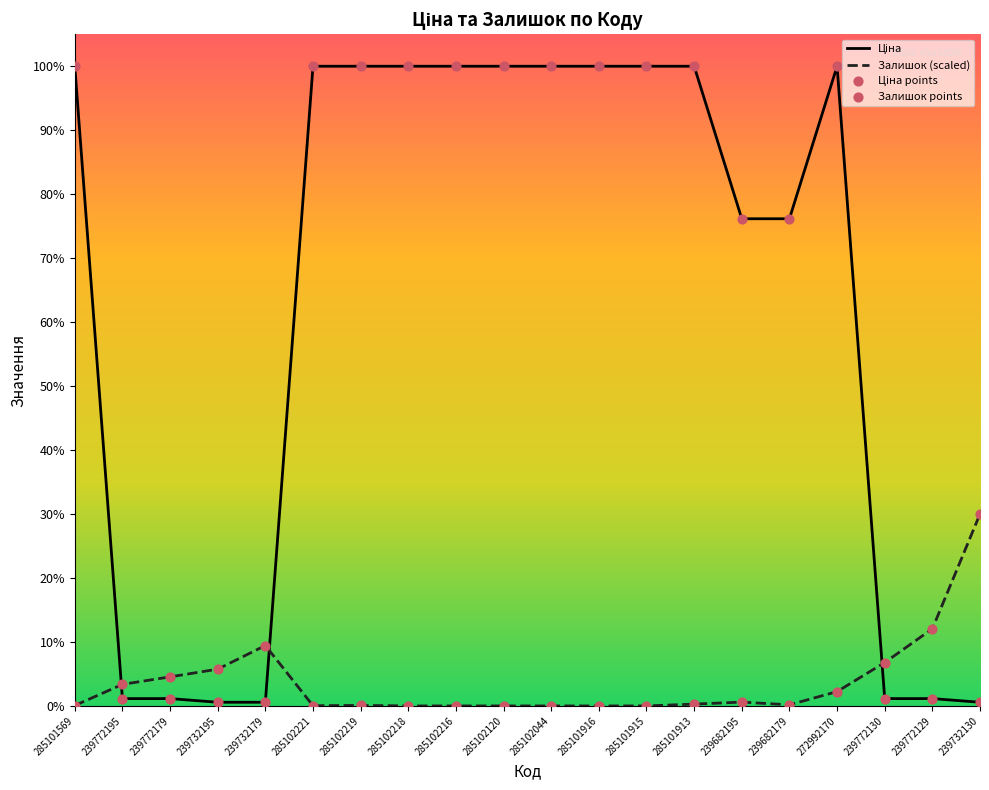

At which category is the sum across all series the highest?

272992170